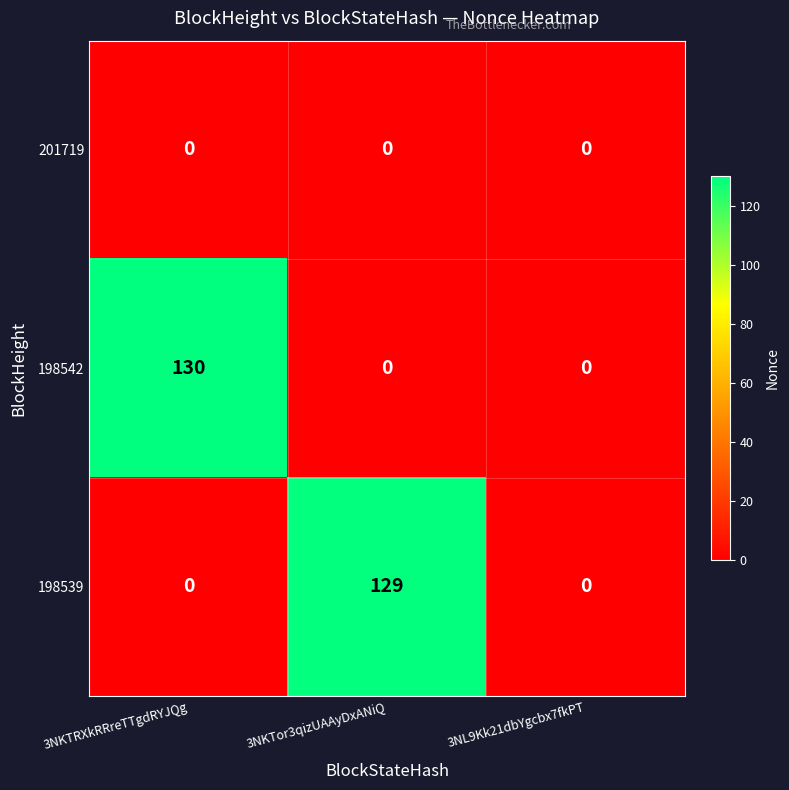

What is the sum of all 198542 values?

130